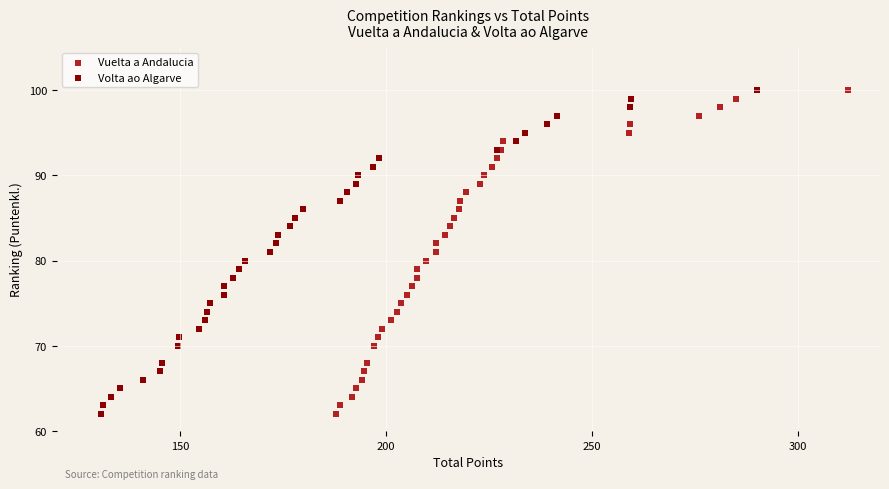

What are all the series names shown in the legend?

Vuelta a Andalucia, Volta ao Algarve